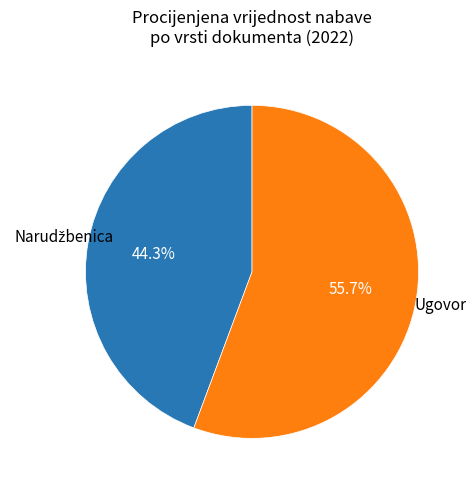

Does any single category account for the majority?

Yes